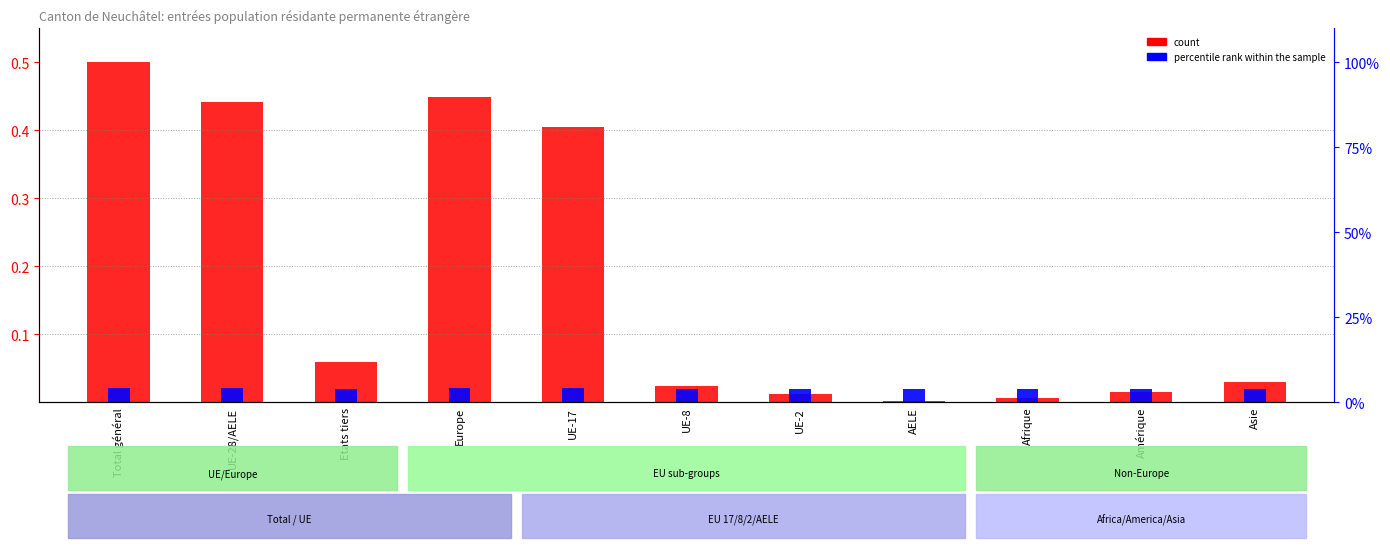

At how many categories does at least one series exceed 0?

11